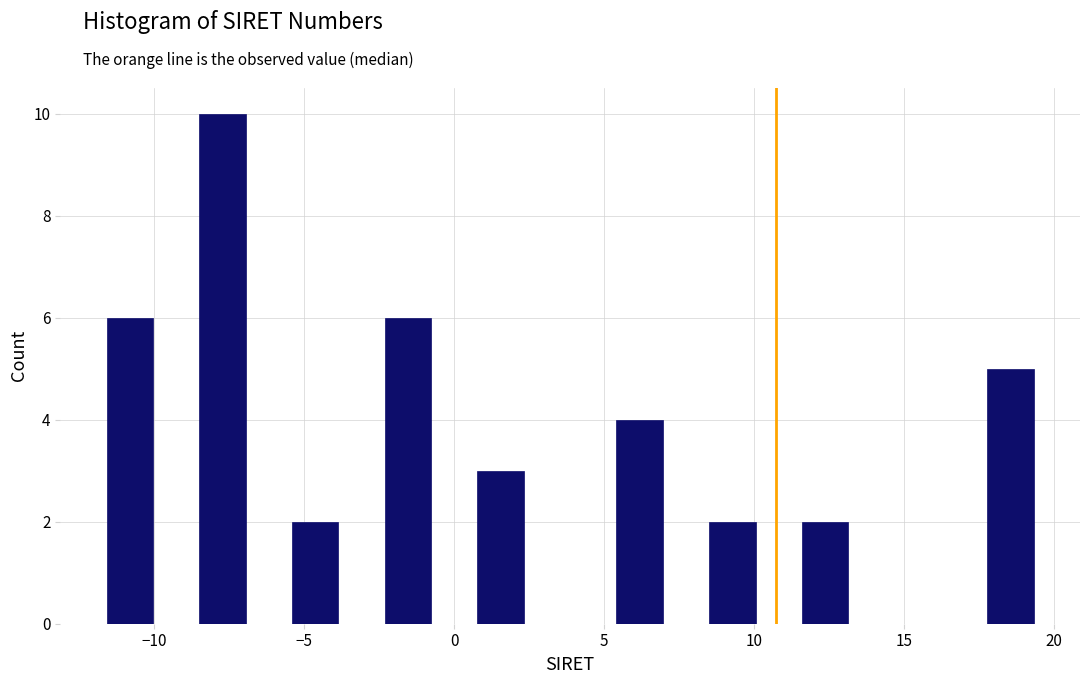

Around what value on the x-axis is the tallest bar? Give the approximate position of its centre, as read against the axis.

-7.5